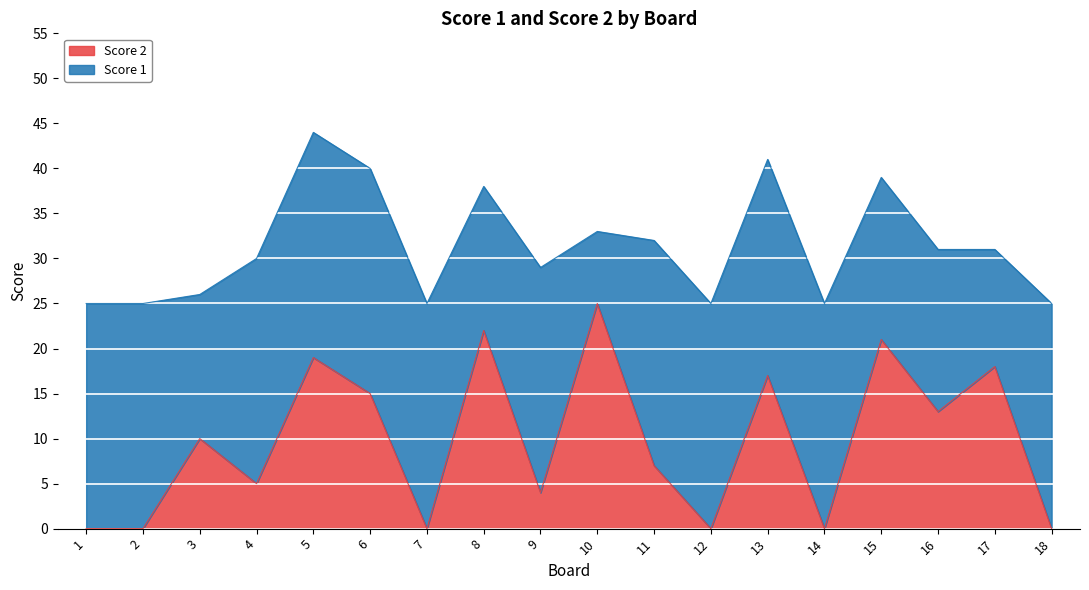

The value at 13 is 17. True or false?

True